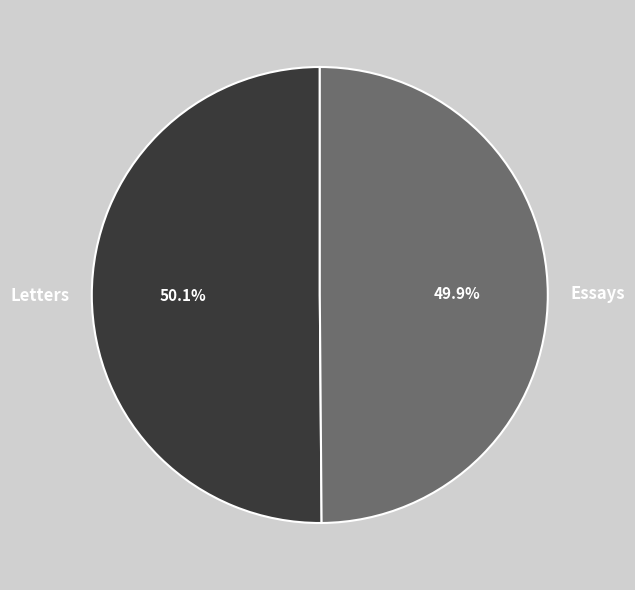

What percentage is NOT represented by Letters?

49.9%